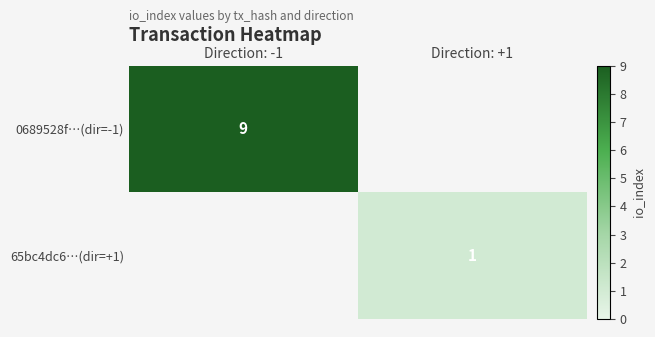

The value of 65bc4dc6…(dir=+1) at Direction: +1 is 1. True or false?

True